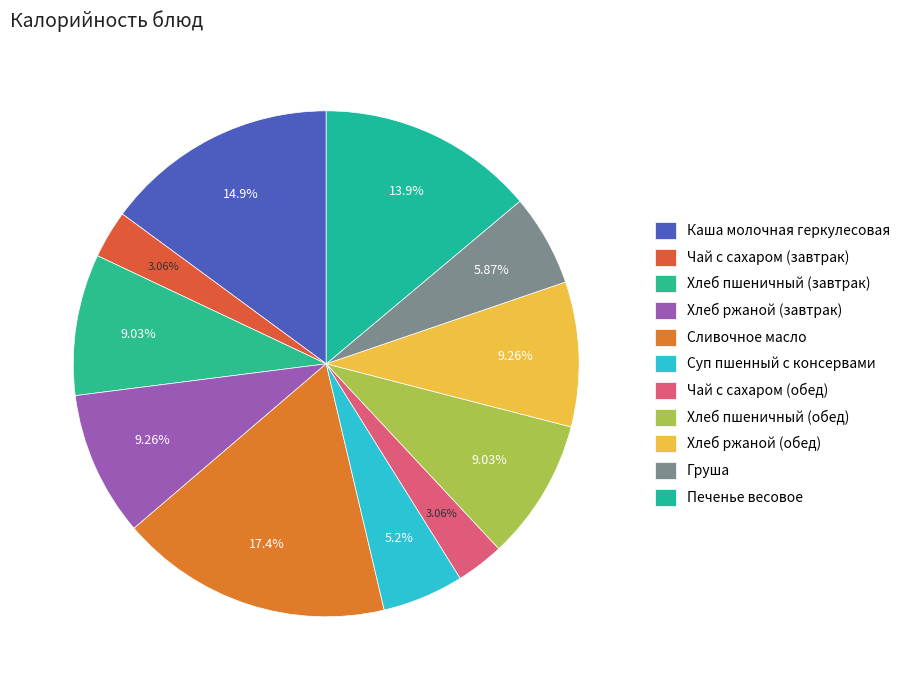

To the nearest percent, what is the difference between the Каша молочная геркулесовая and Хлеб пшеничный (завтрак) slice percentages?

6%